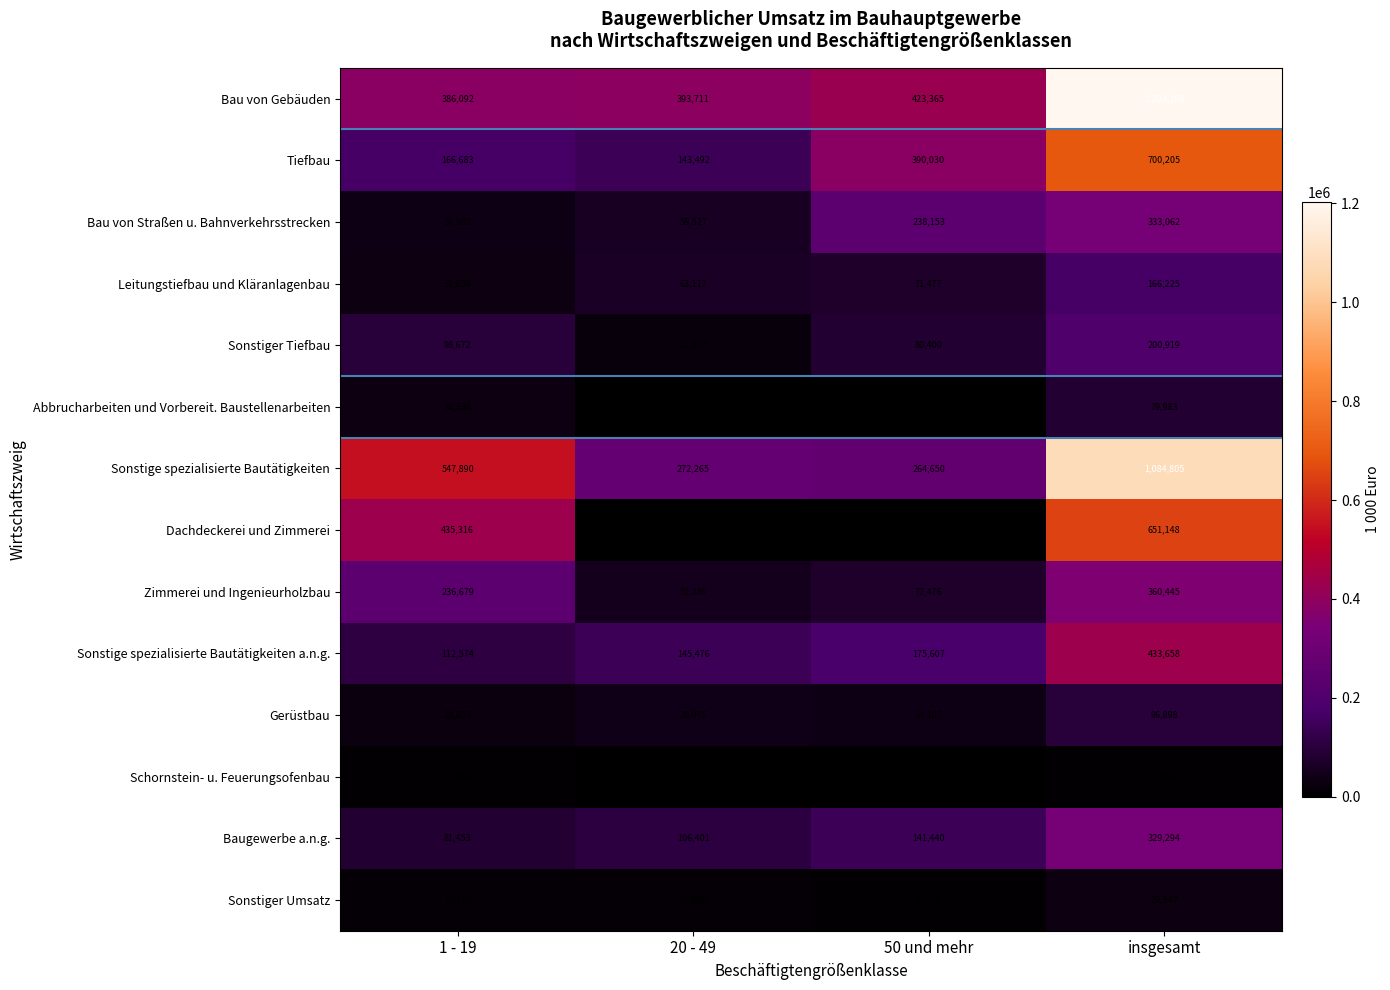

What is the sum of the Bau von Straßen u. Bahnverkehrsstrecken values at 1 - 19 and 20 - 49?

94909